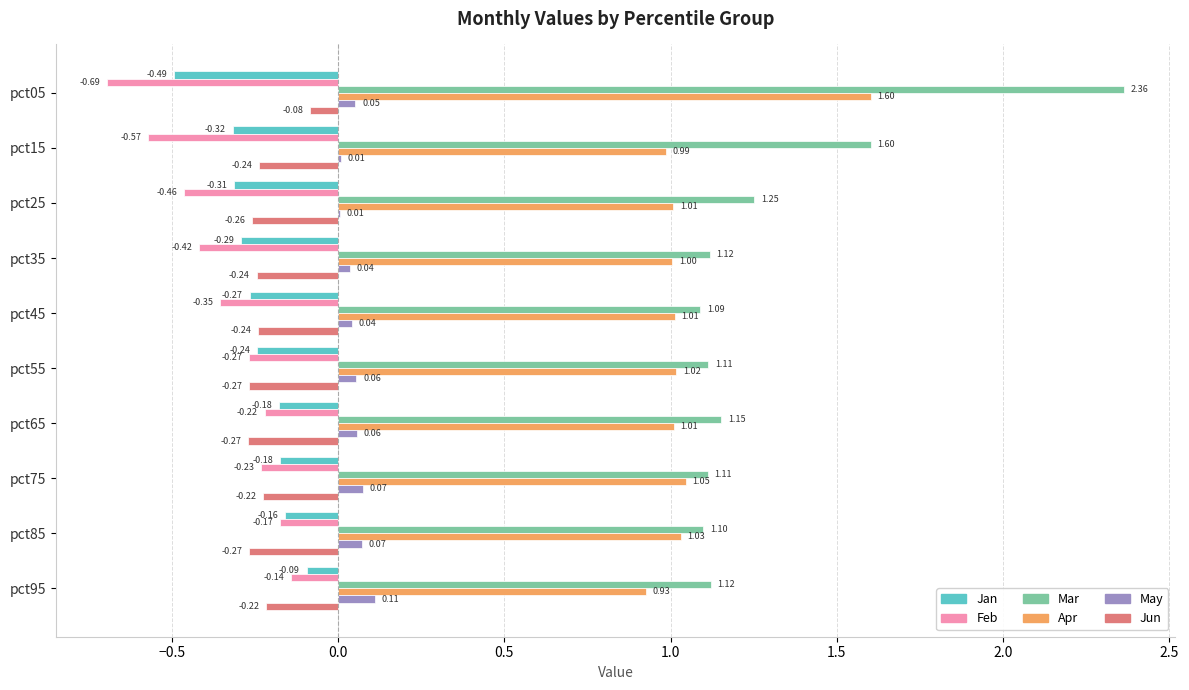

Which series has the largest total across all categories?

Mar